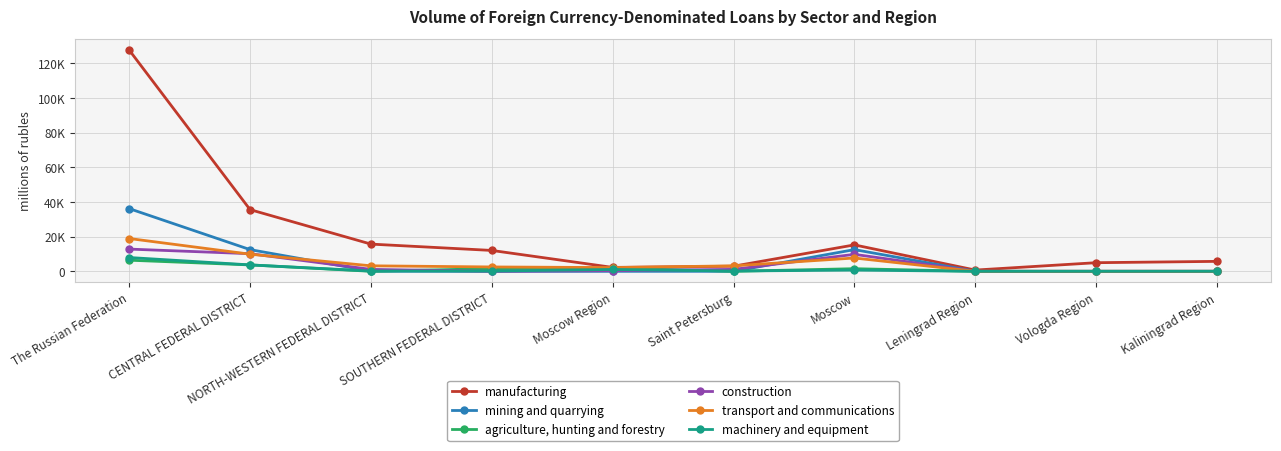

What is the maximum value shown in the chart?

127601